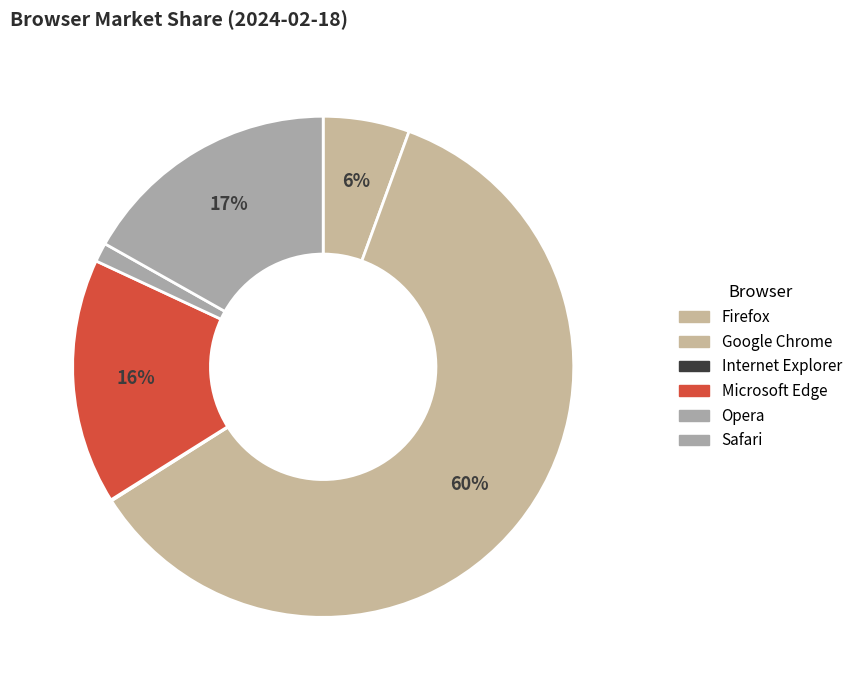

What is the largest slice in the pie chart?

Google Chrome